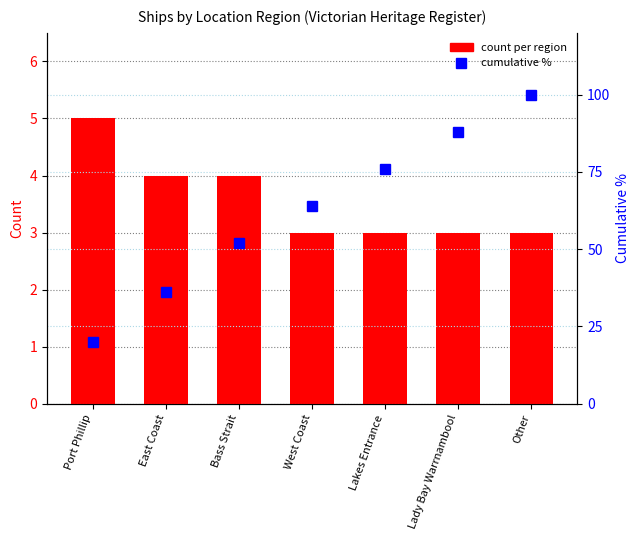

Is it true that count per region equals 4 at East Coast?

True